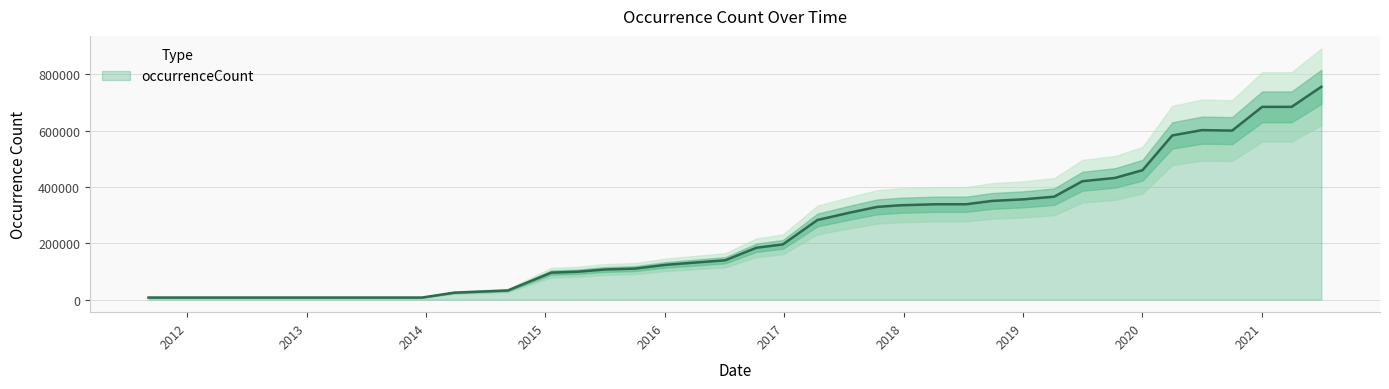

Where is the first local maximum?

2020-07-01